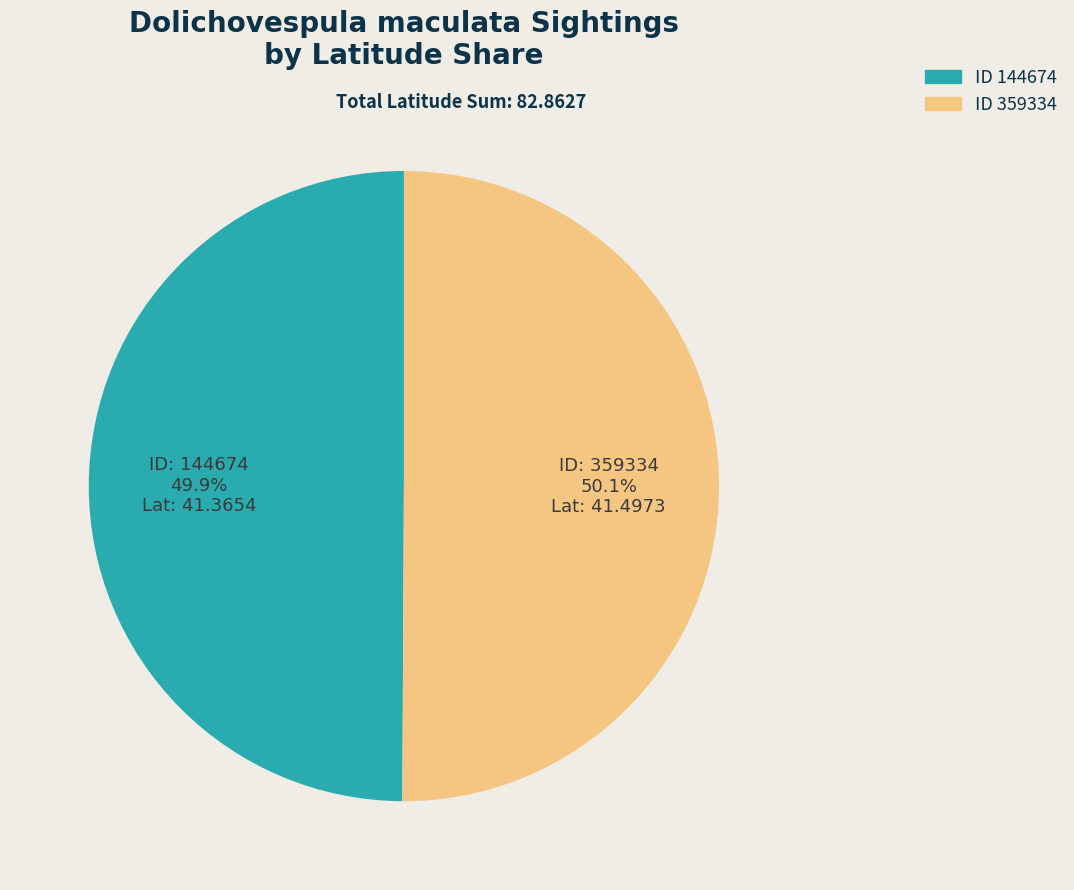

Is there a majority slice in this chart?

Yes